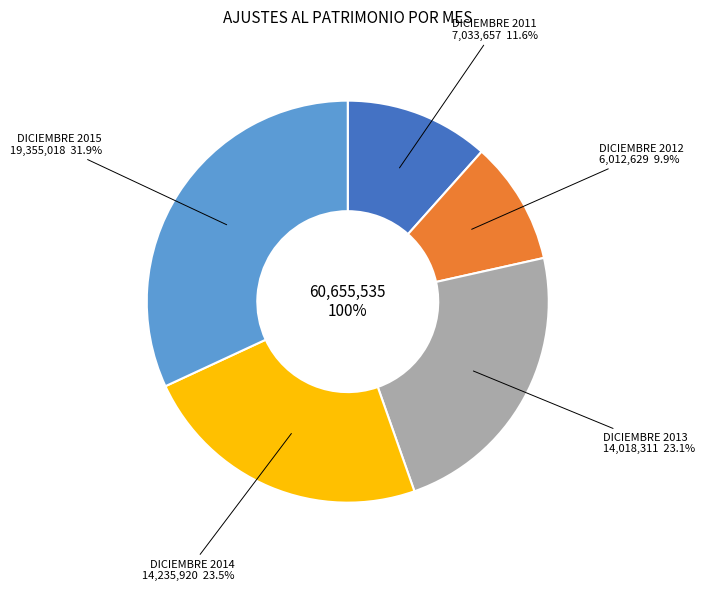

What is the change in value from DICIEMBRE 2013 to DICIEMBRE 2015?

+5336707